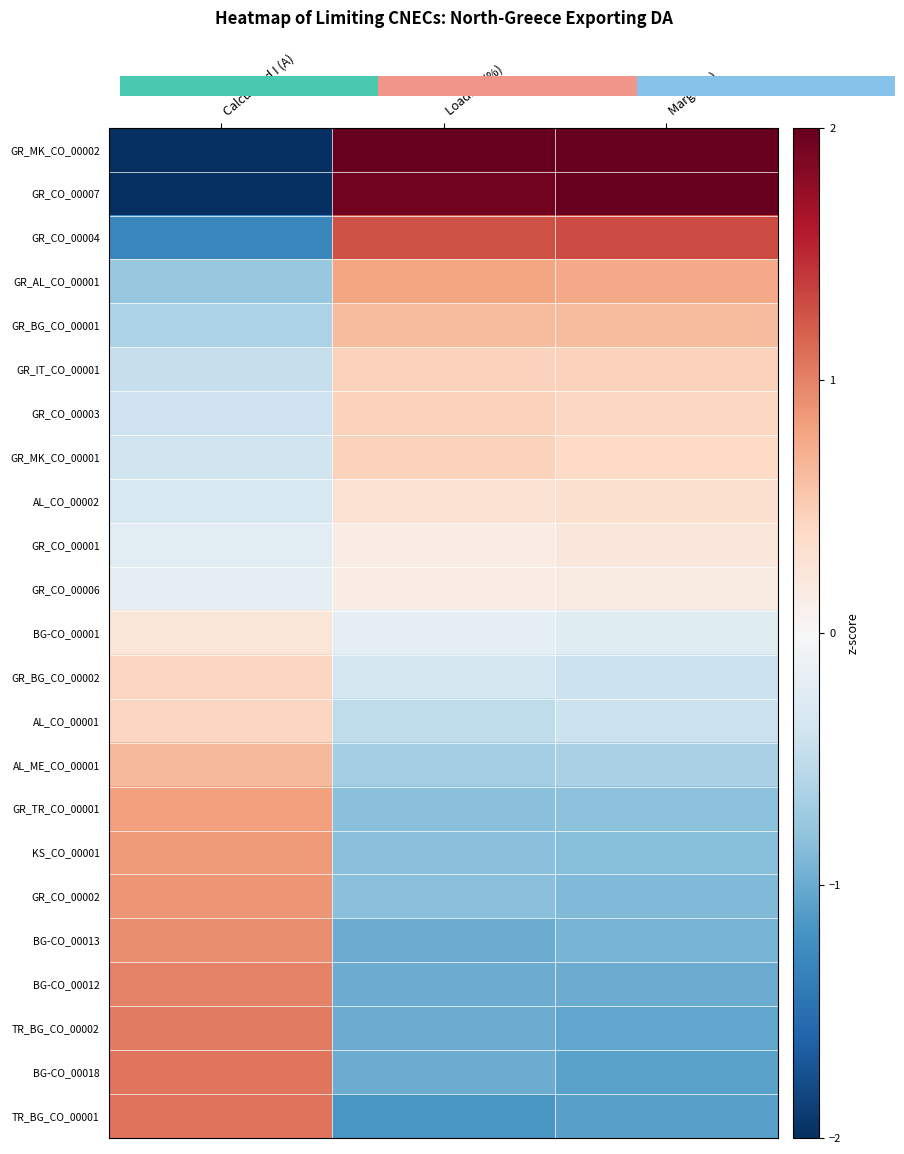

What is the smallest value displayed?

-2.7